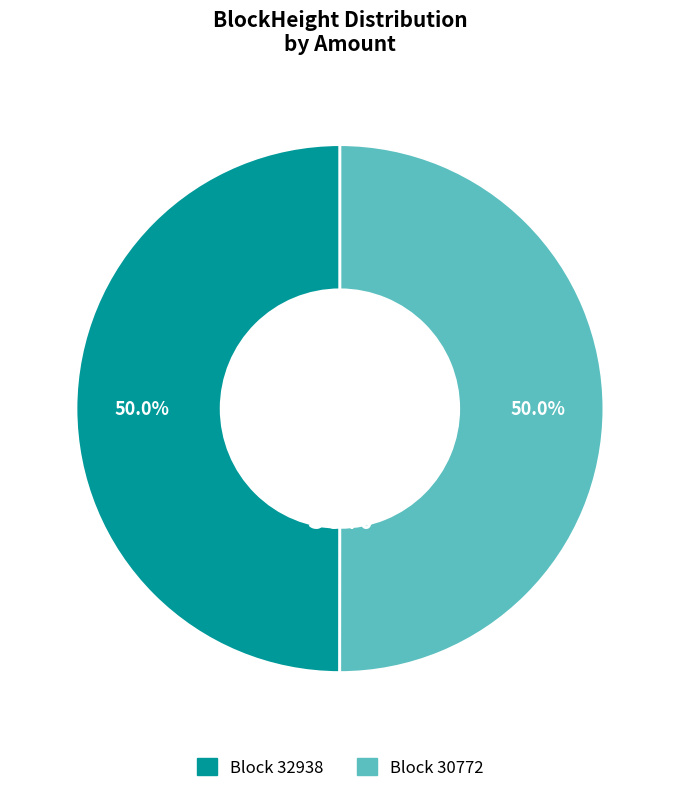

How many slices are in this pie chart?

2